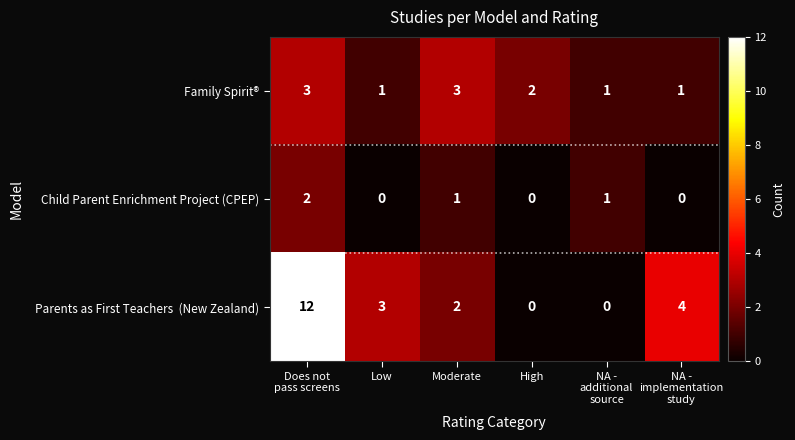

How many Family Spirit® values are between 1 and 3?

6